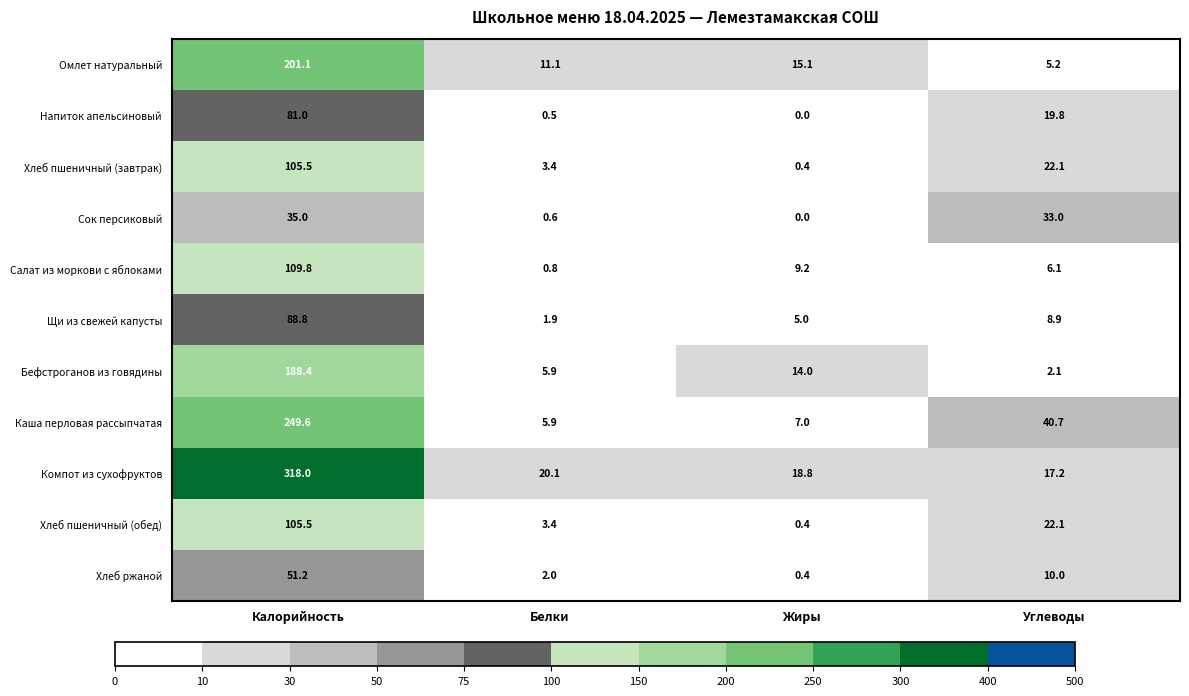

Count the number of data series in this chart.

11